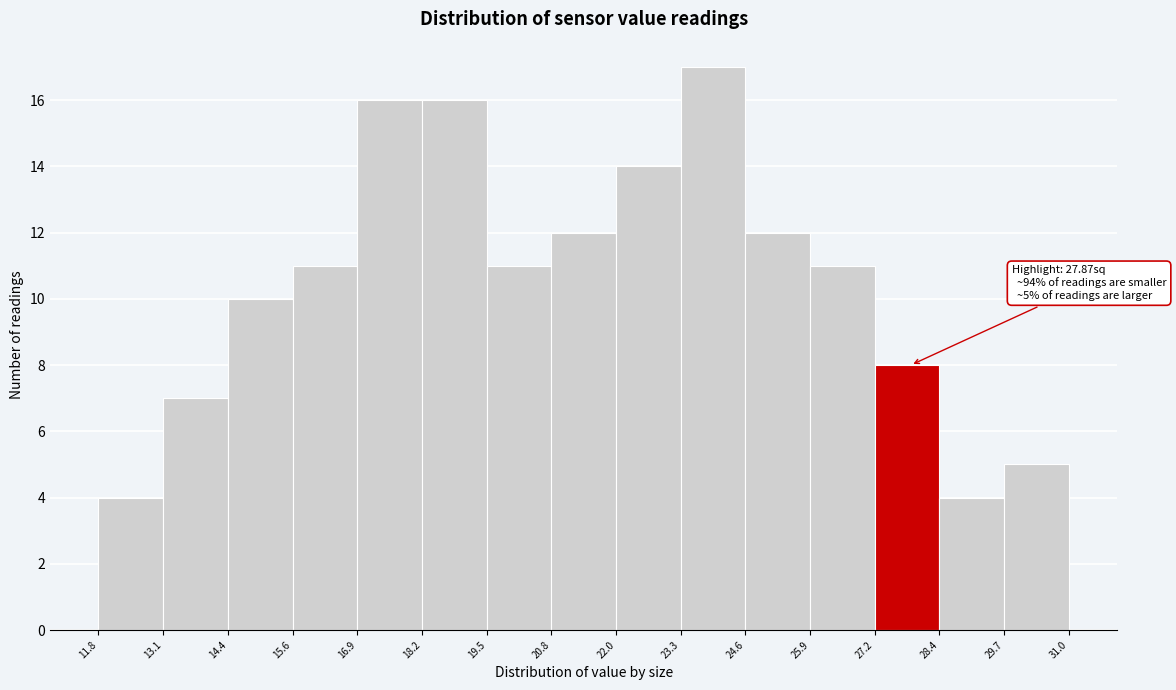

Which range on the x-axis has the tallest bar?

23.3 to 24.6